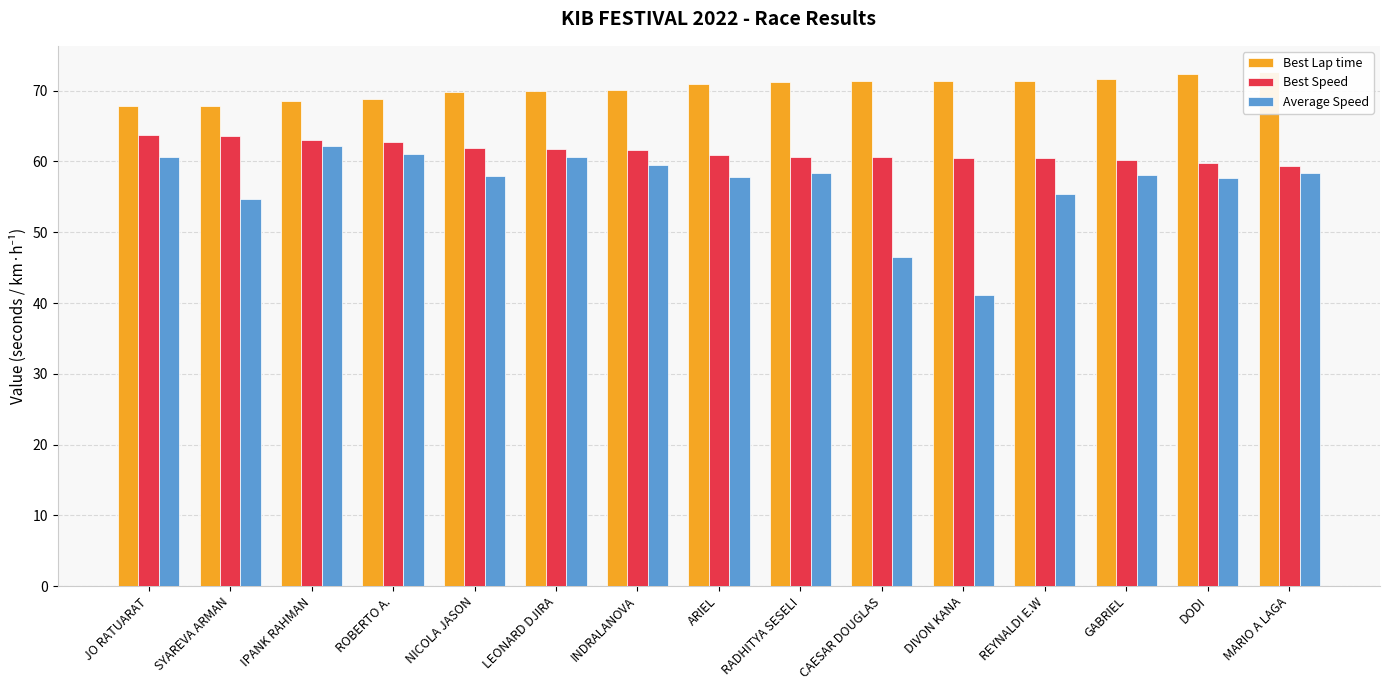

What is the total value across all series at RADHITYA SESELI?

190.2